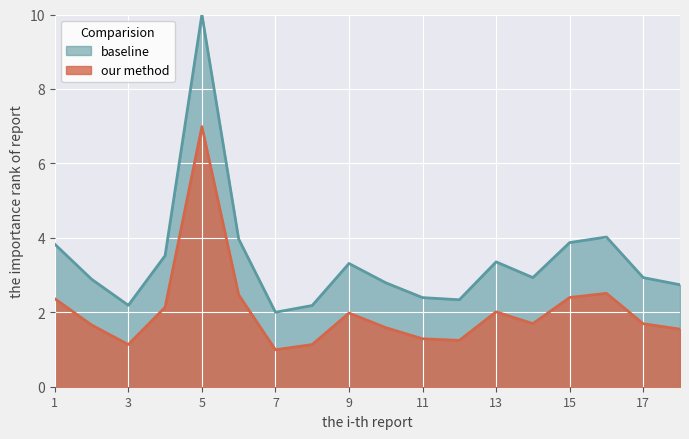

How many lines are shown in the chart?

2